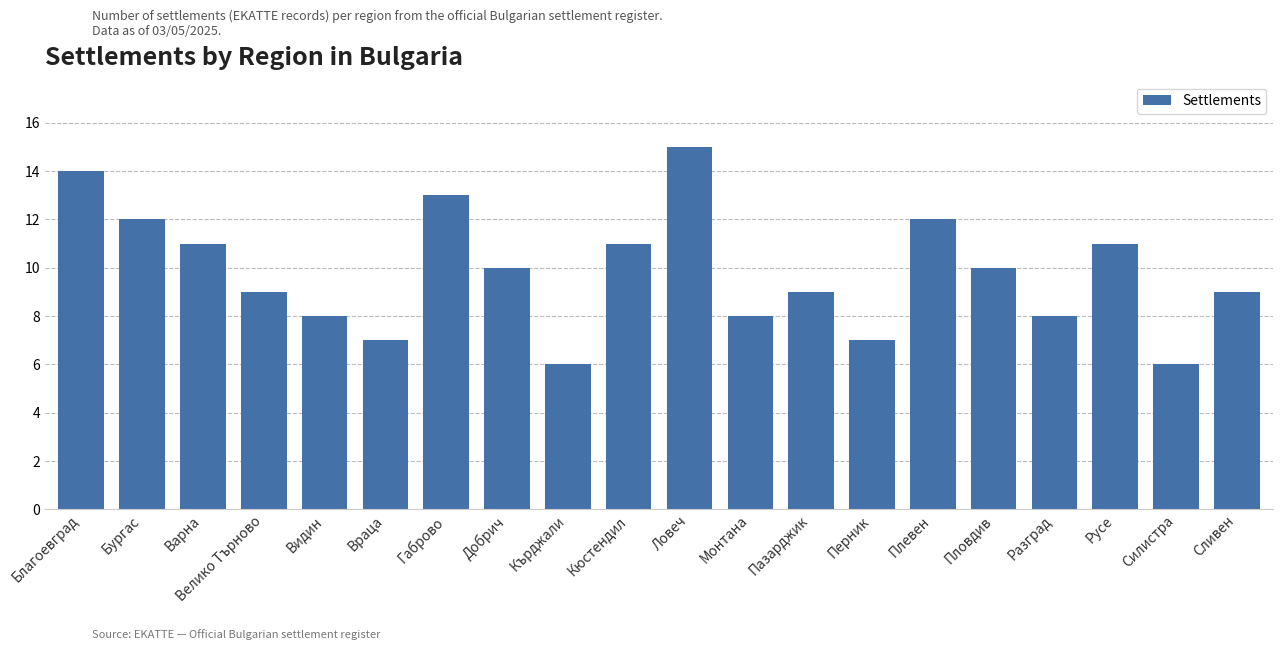

Reading left to right, what are all the values shown in this chart?

14	12	11	9	8	7	13	10	6	11	15	8	9	7	12	10	8	11	6	9